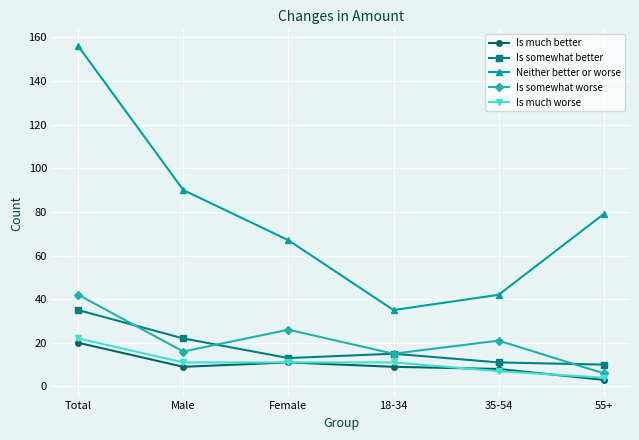

What is the spread (max minus min) of values at 35-54?

35